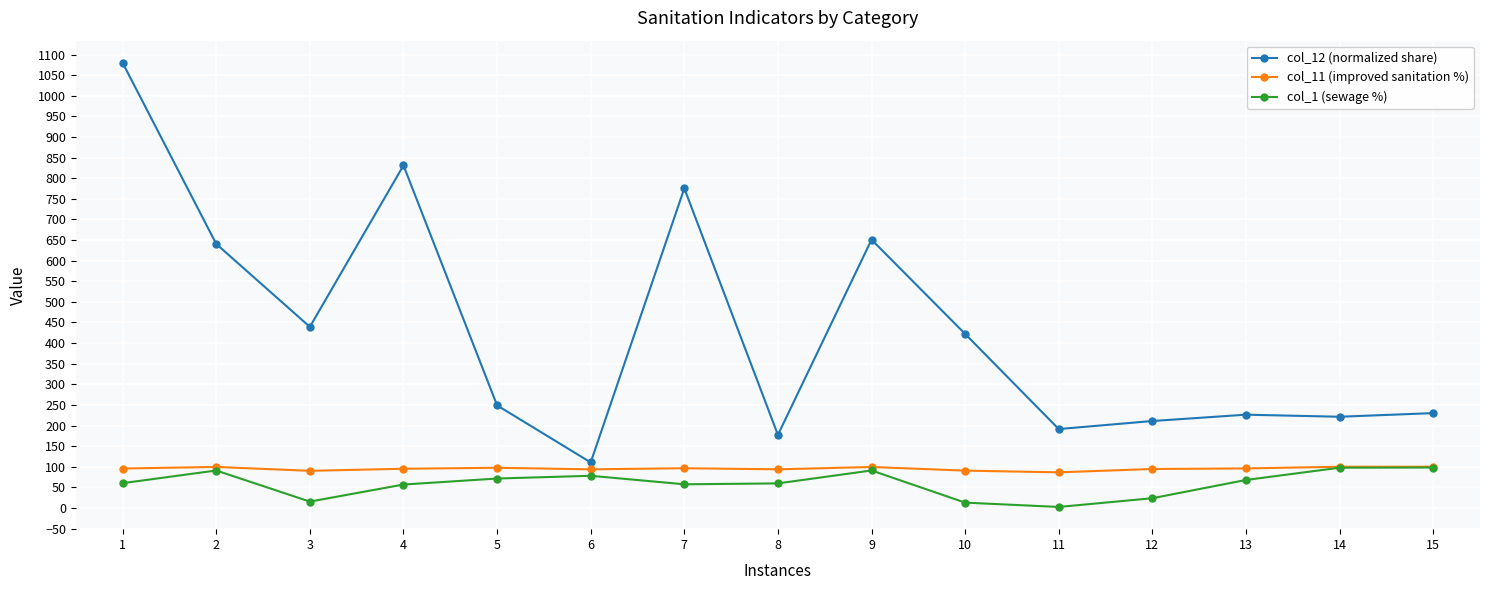

True or false: col_12 (normalized share) has more than 0 points higher than both neighbors.

True